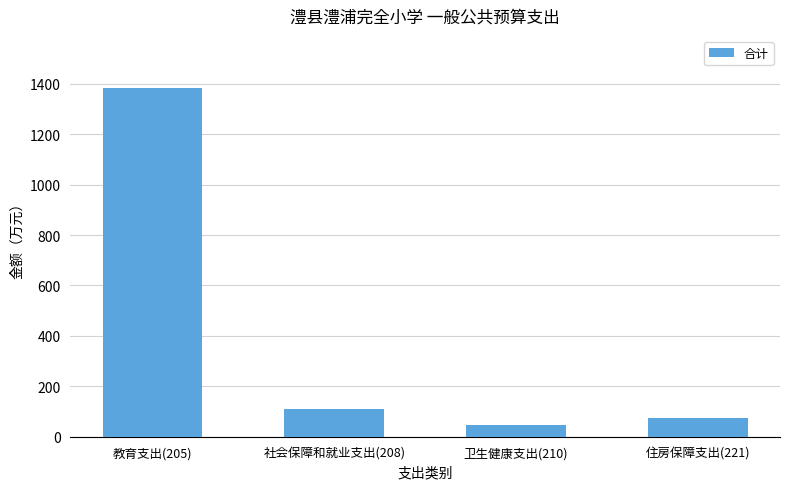

What position from the left is 卫生健康支出(210)?

3